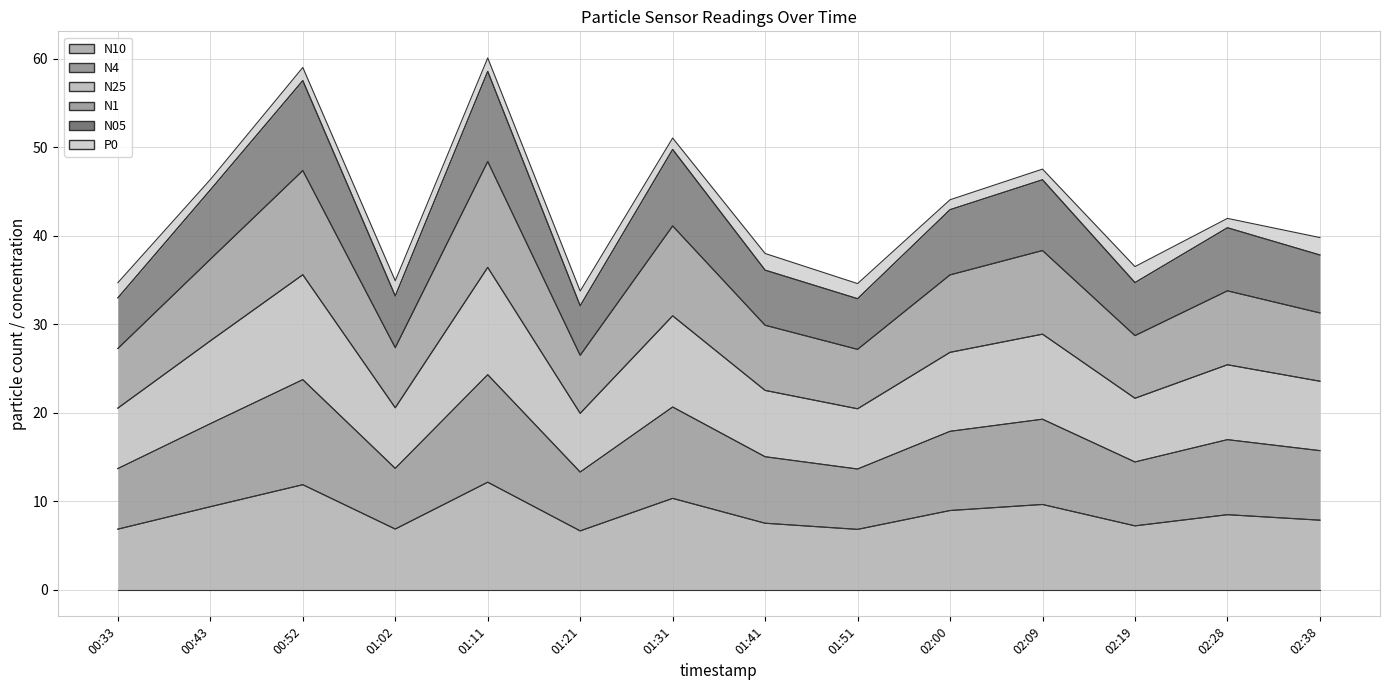

The N4 series shows 15.7 at 02:38. True or false?

True